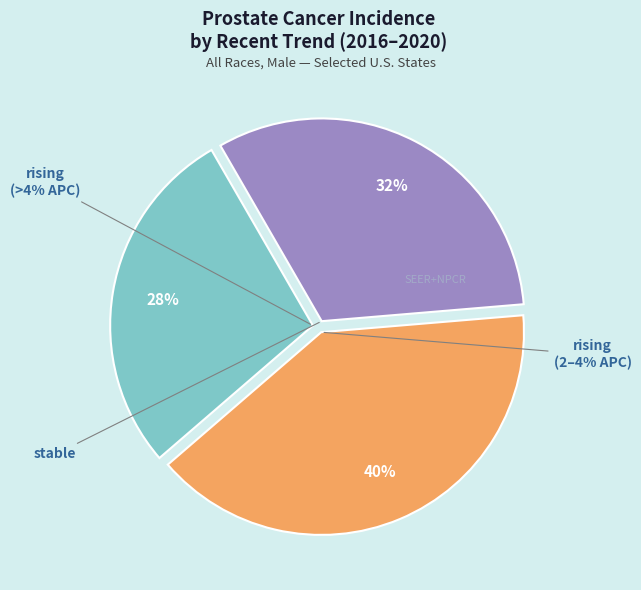

Is stable the majority of the pie?

No